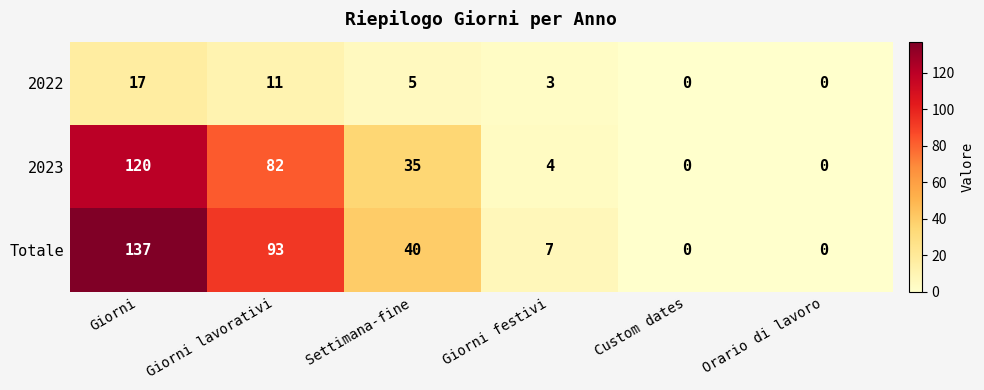

At how many categories does at least one series exceed 99?

1